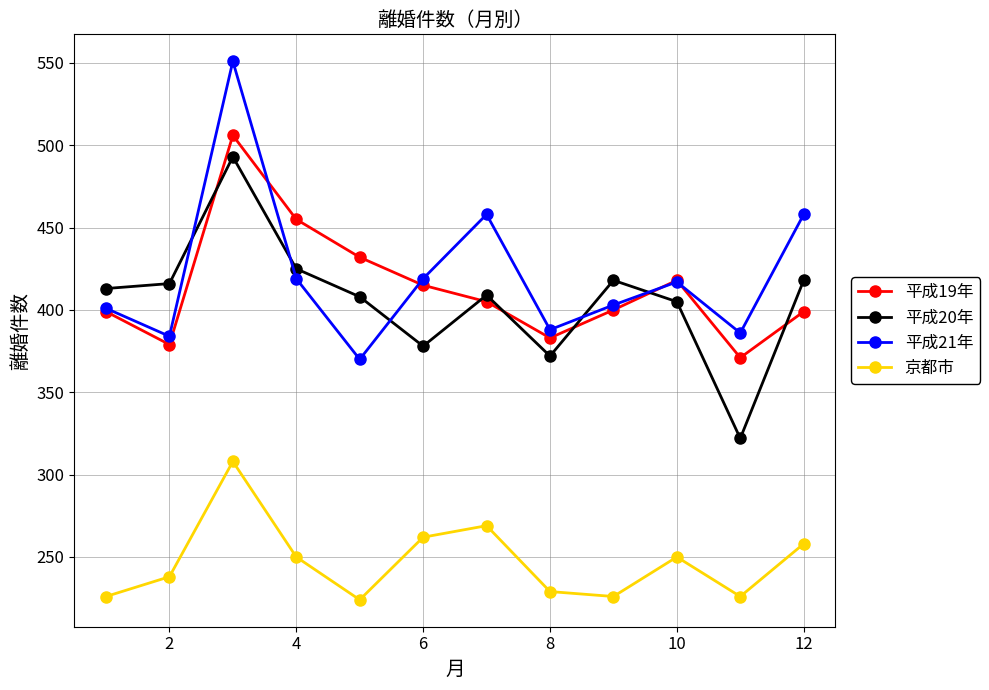

What is the value of the 平成19年 point at the 8th from the left?

383